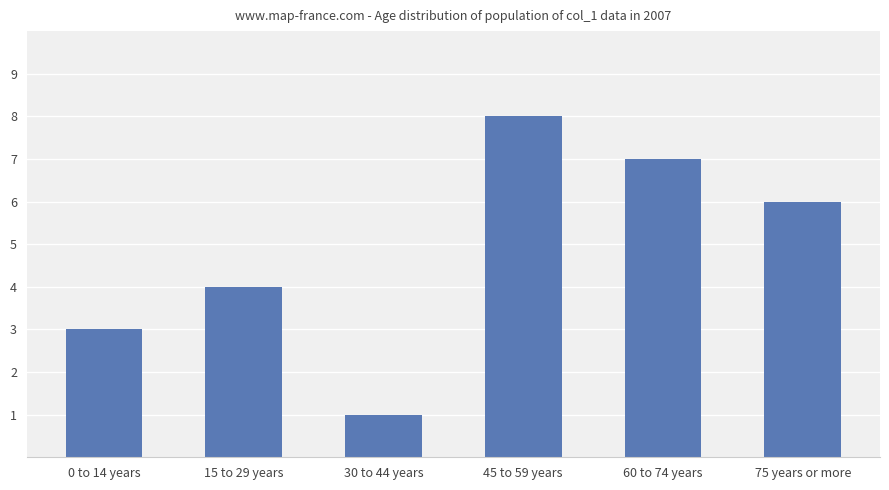

What is the value of the 5th bar from the left?

7